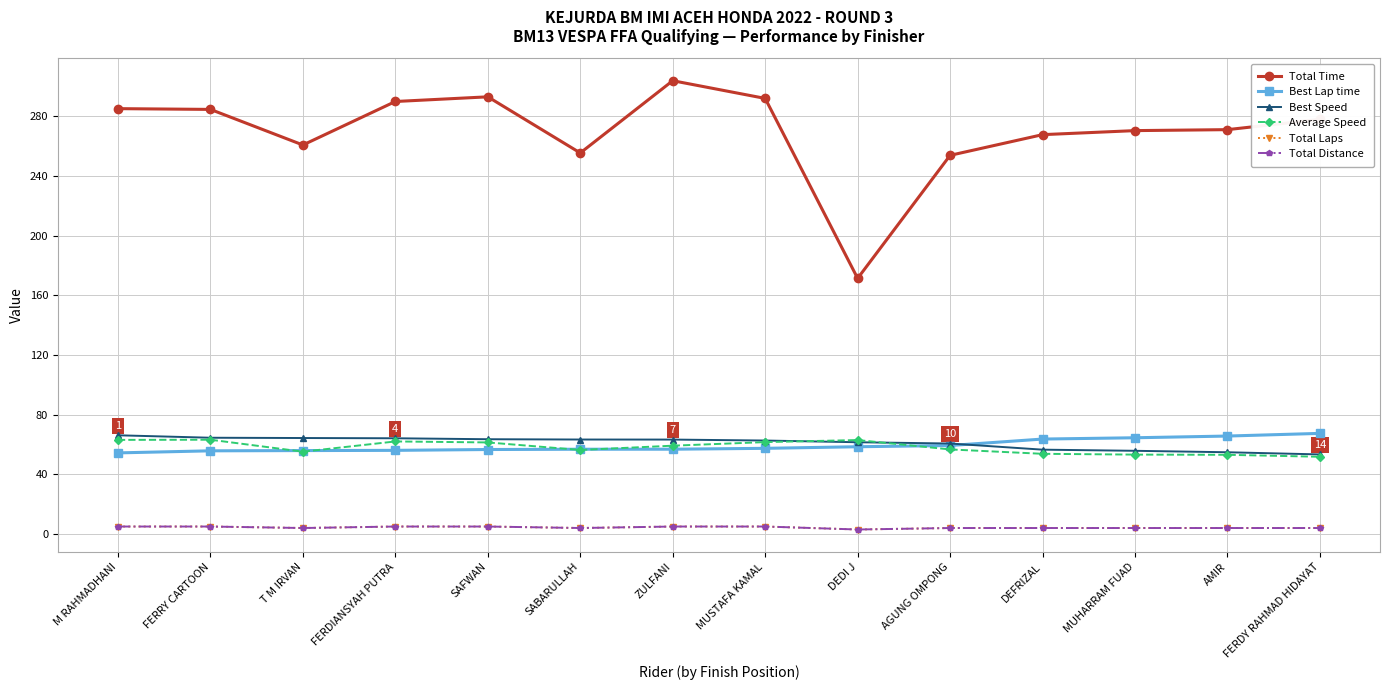

Is this an area chart (filled region under the line)?

No